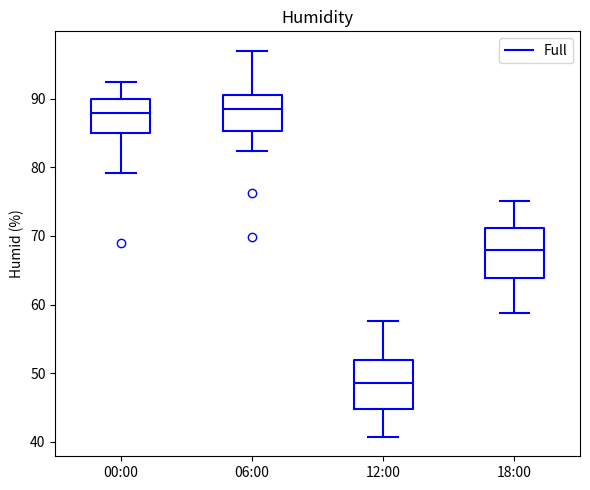

Reading left to right, read every box against the y-axis: the position of its median line, the range the box covers, and the ends of its whiskers. The values are not printed on the chart, so give them approximately, as read against the axis.

00:00: median 88, box 85 to 90, whiskers 79 to 92
06:00: median 88, box 85 to 91, whiskers 82 to 97
12:00: median 49, box 45 to 52, whiskers 41 to 58
18:00: median 68, box 64 to 71, whiskers 59 to 75